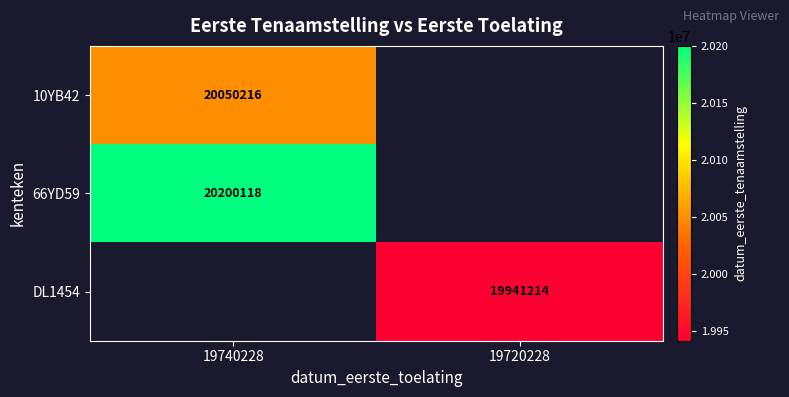

What is the difference between the highest and lowest values at 19740228?

149902.0